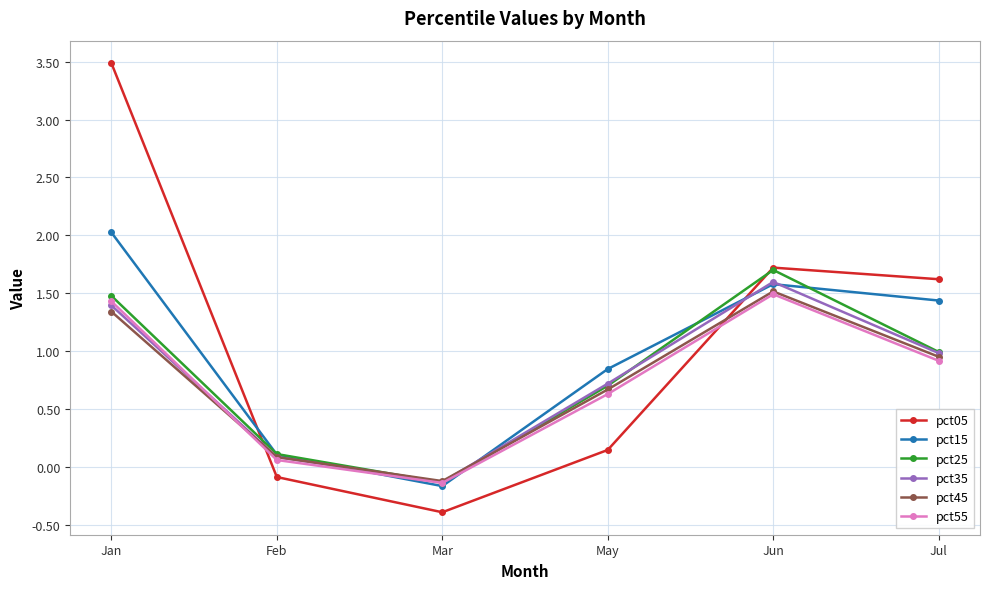

What is the sum of all pct25 values?

4.8